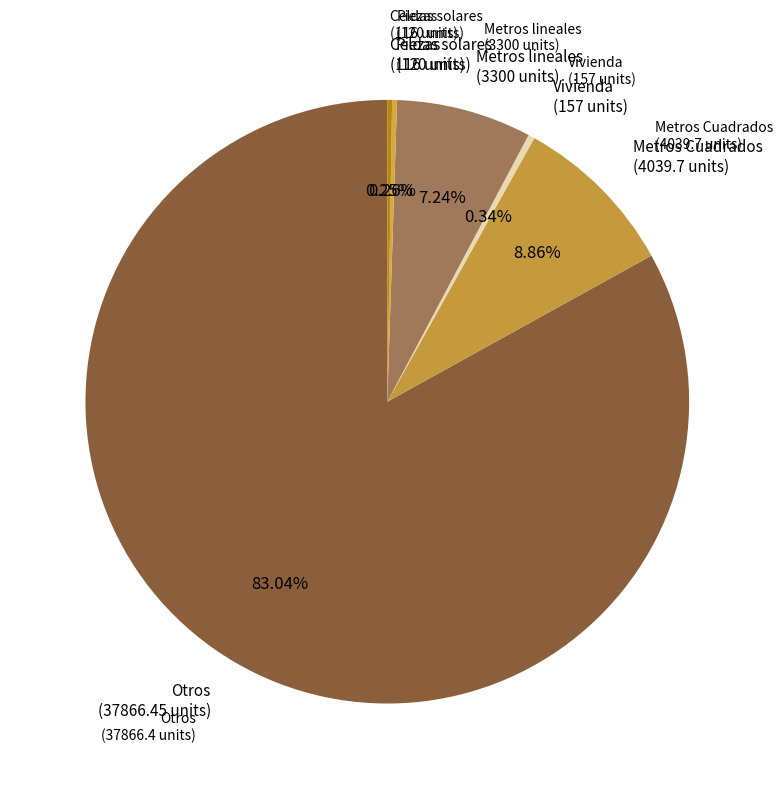

Is there a majority slice in this chart?

Yes